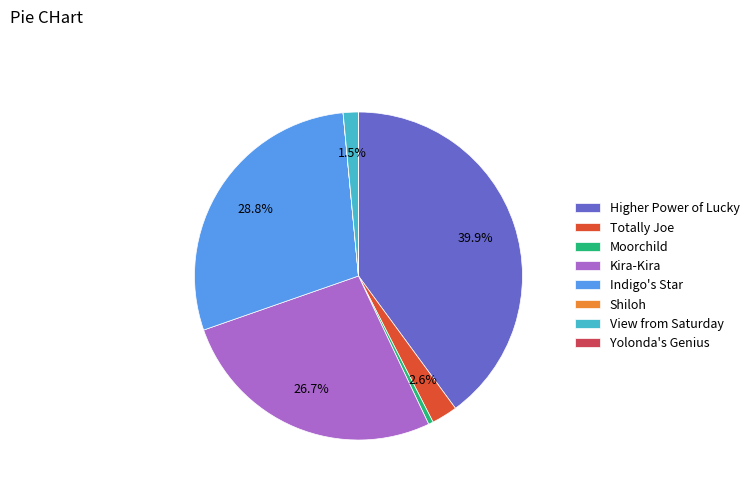

What portion of the pie excludes View from Saturday?

98.5%